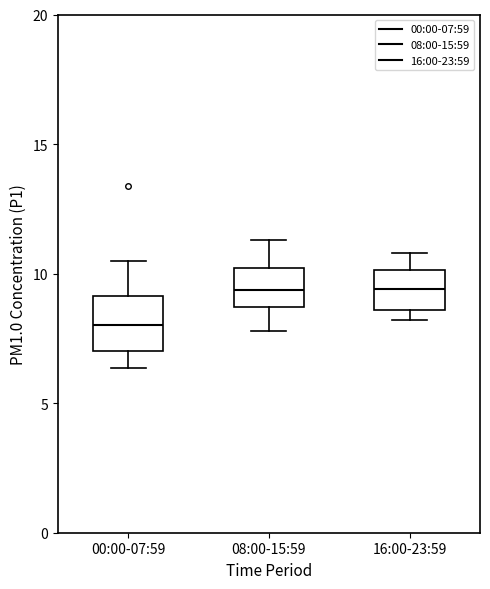

Reading left to right, read every box against the y-axis: the position of its median line, the range the box covers, and the ends of its whiskers. The values are not printed on the chart, so give them approximately, as read against the axis.

00:00-07:59: median 8.0, box 7.0 to 9.0, whiskers 6.5 to 10.5
08:00-15:59: median 9.5, box 8.5 to 10.0, whiskers 8.0 to 11.5
16:00-23:59: median 9.5, box 8.5 to 10.0, whiskers 8.0 to 11.0